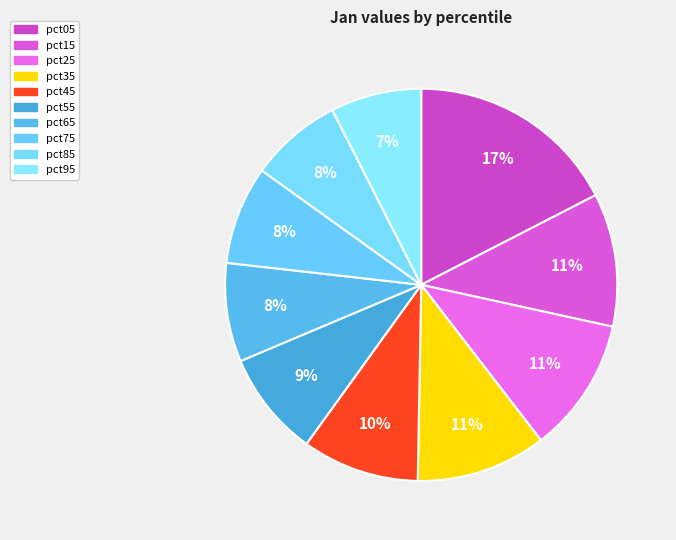

To the nearest percent, what is the difference between the pct05 and pct25 slice percentages?

6%